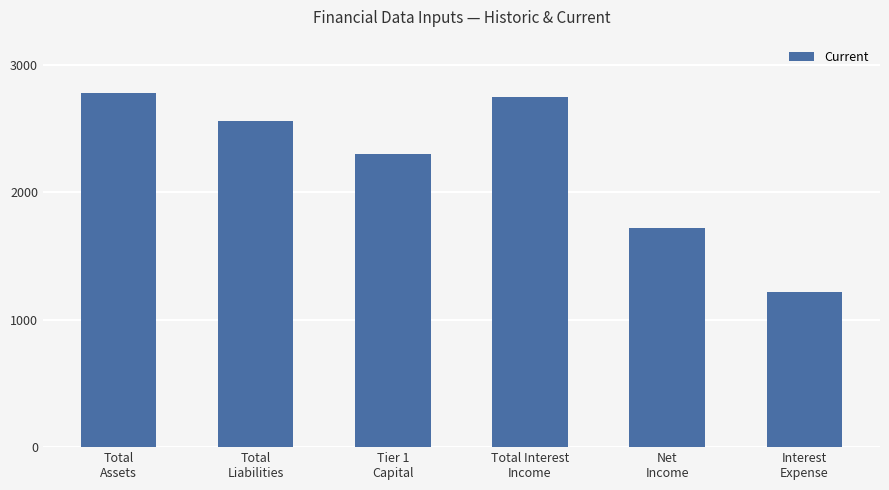

What is the smallest value displayed?

1220